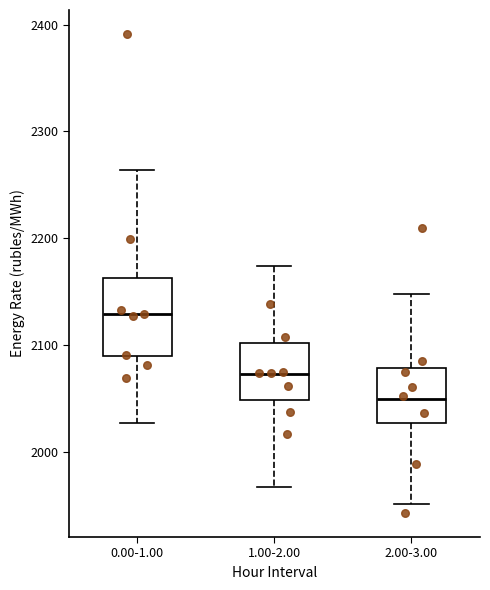

Reading left to right, read every box against the y-axis: the position of its median line, the range the box covers, and the ends of its whiskers. The values are not printed on the chart, so give them approximately, as read against the axis.

0.00-1.00: median 2130, box 2090 to 2160, whiskers 2030 to 2260
1.00-2.00: median 2070, box 2050 to 2100, whiskers 1970 to 2170
2.00-3.00: median 2050, box 2030 to 2080, whiskers 1950 to 2150